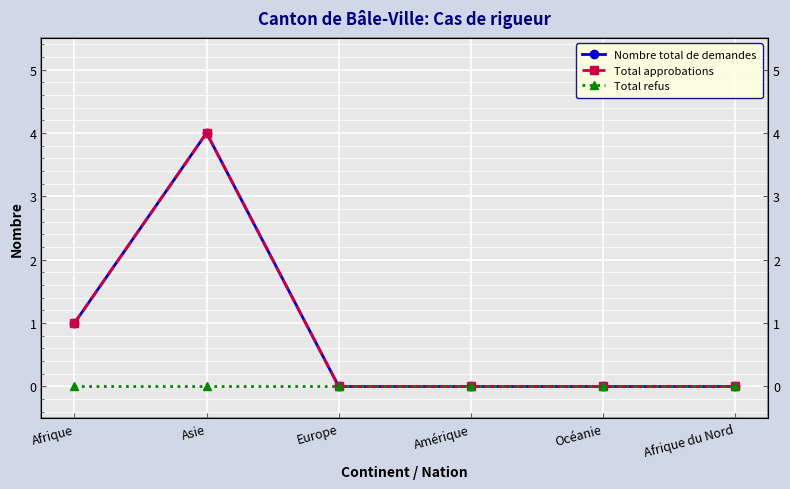

Which category has the lowest value across all series?

Europe